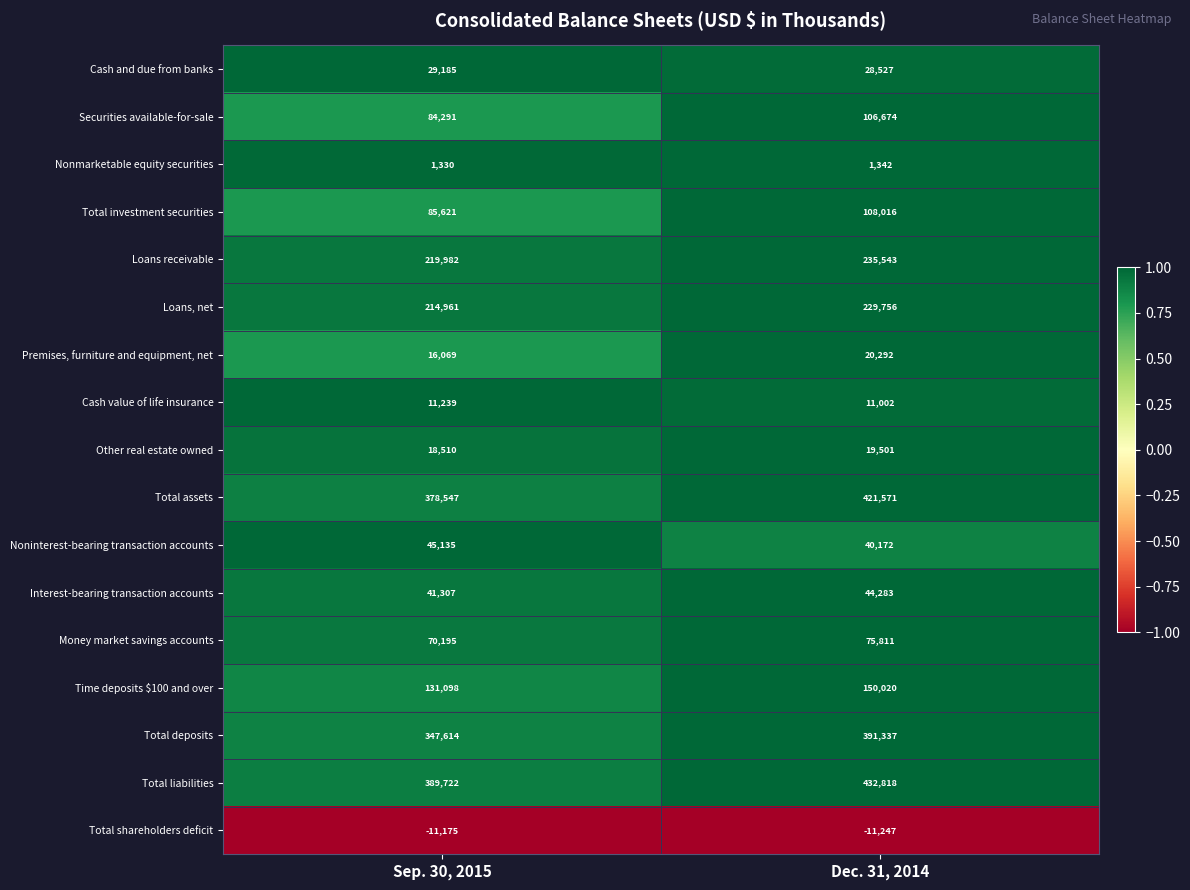

At which category does the chart reach its peak across all series?

Dec. 31, 2014